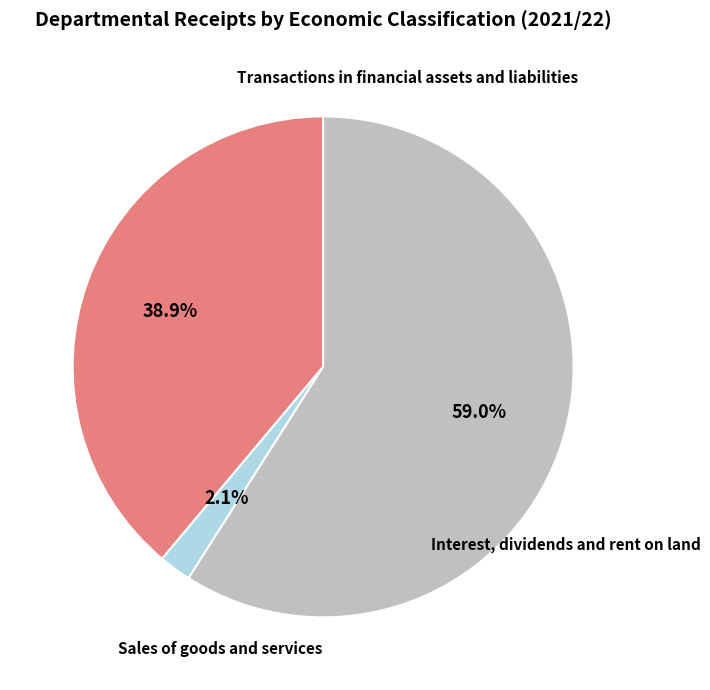

Is there any slice that represents more than half of the pie?

Yes